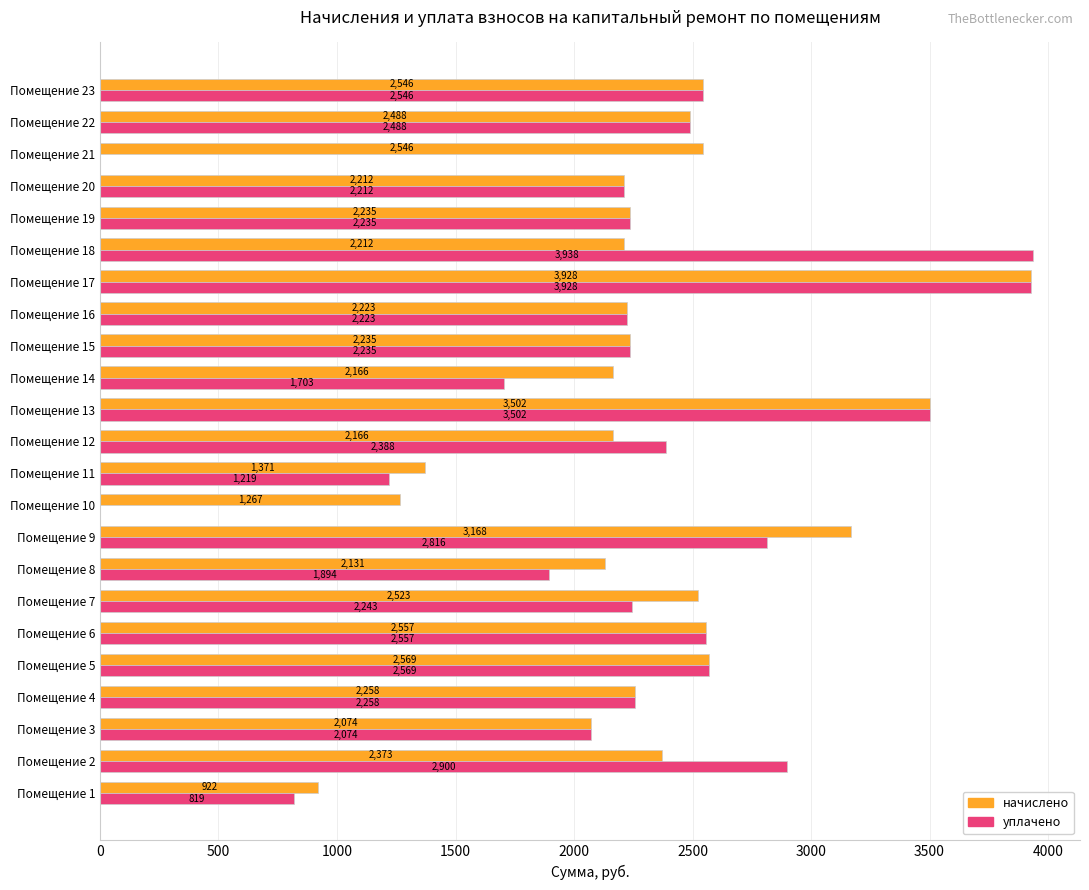

What value does the начислено series have at Помещение 2?

2373.1